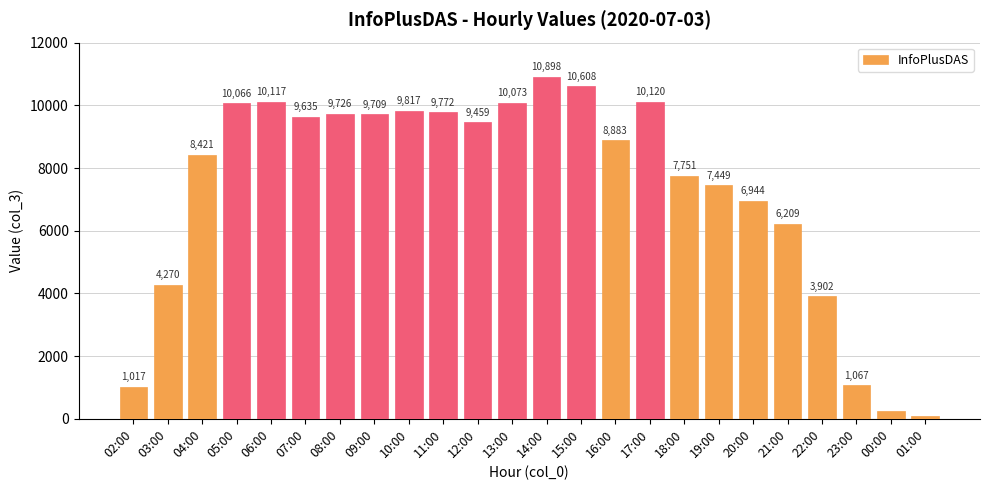

What is the difference between the values at 01:00 and 07:00?

9546